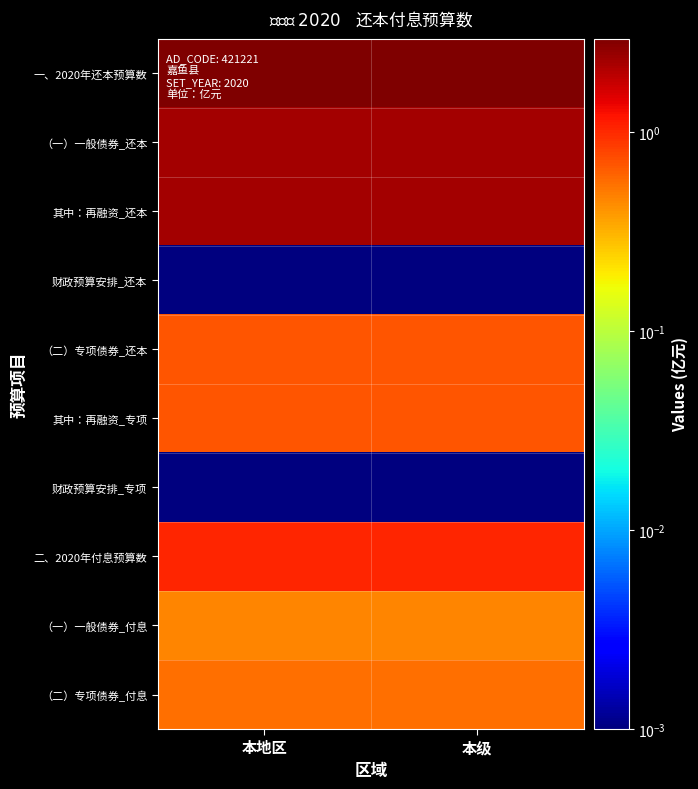

What is the total value across all series at 本地区?

10.9